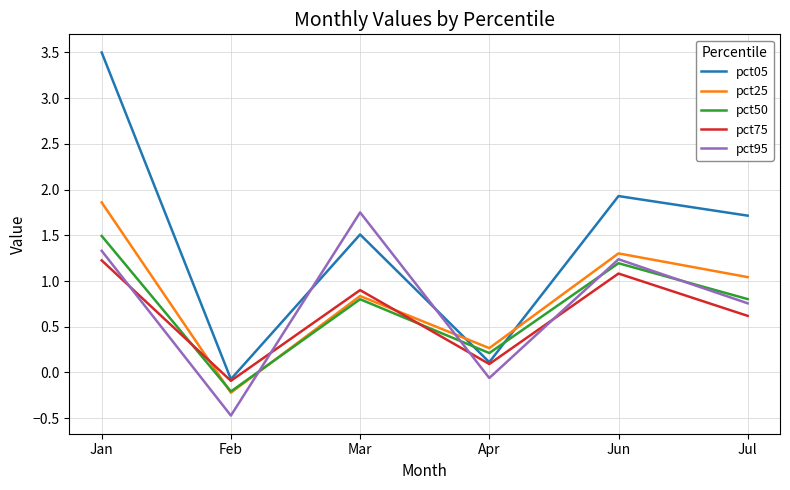

At which label does pct25 reach its peak?

Jan